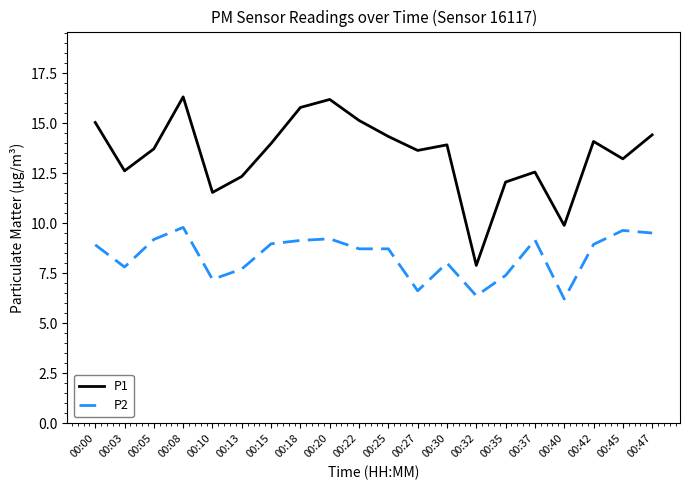

Rank the series by their maximum value, from lowest to highest.

P2, P1